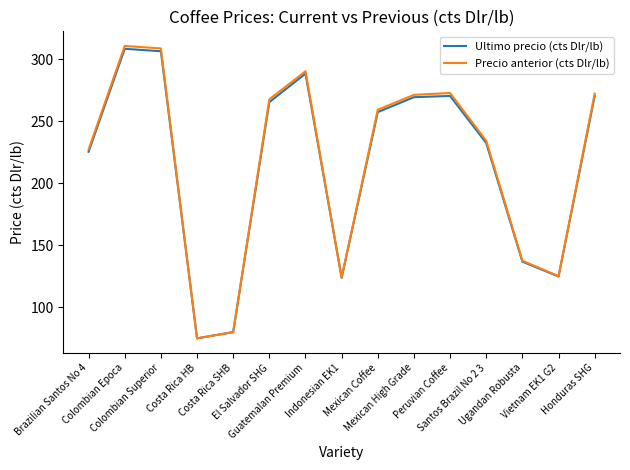

In Ultimo precio (cts Dlr/lb), how many points are lower than both neighbors (excluding endpoints)?

3